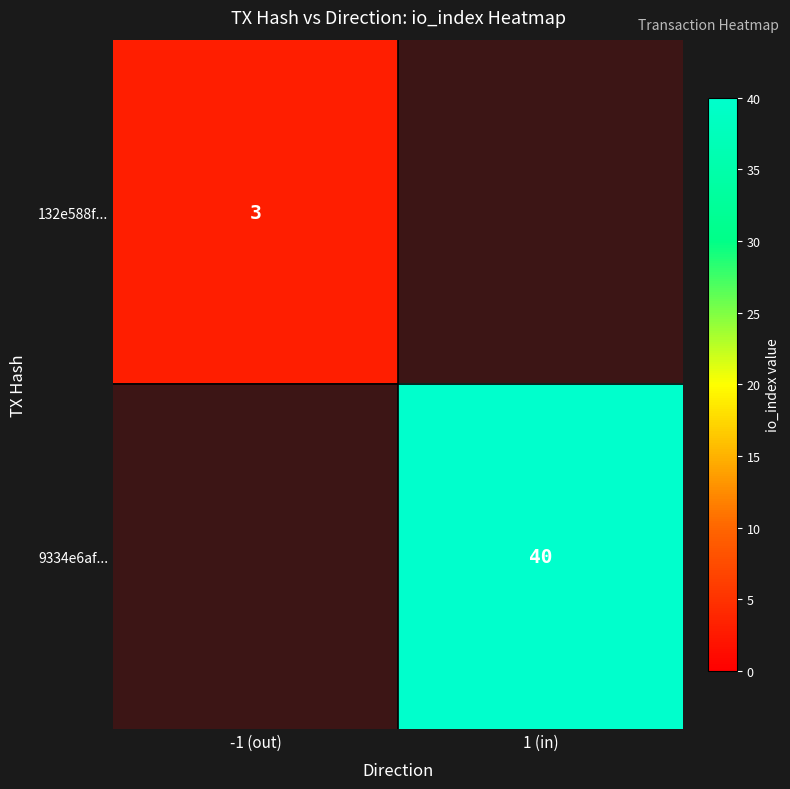

How many data points does each series have?

2